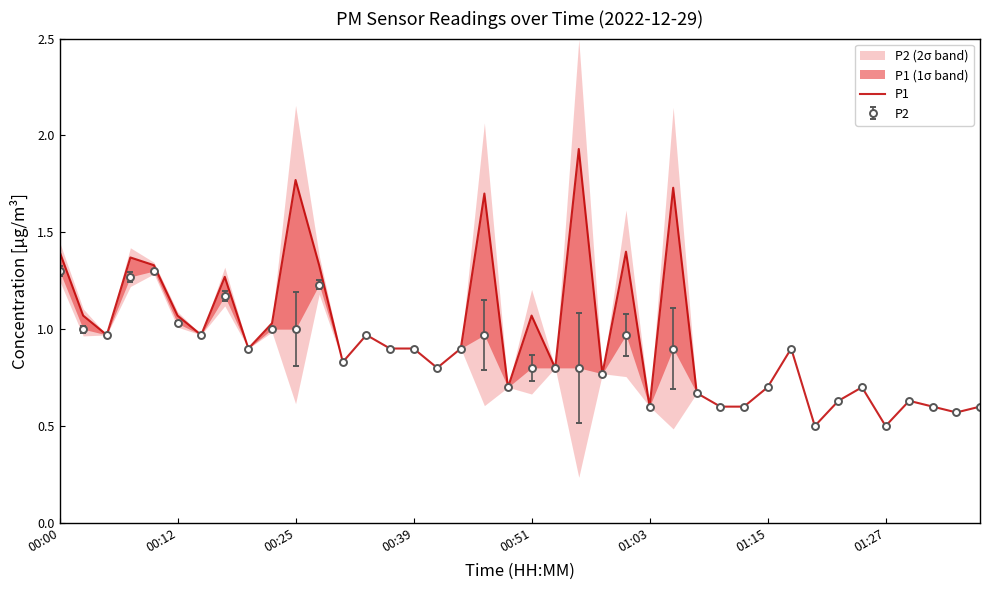

Between 12 and 14, which is larger?

14